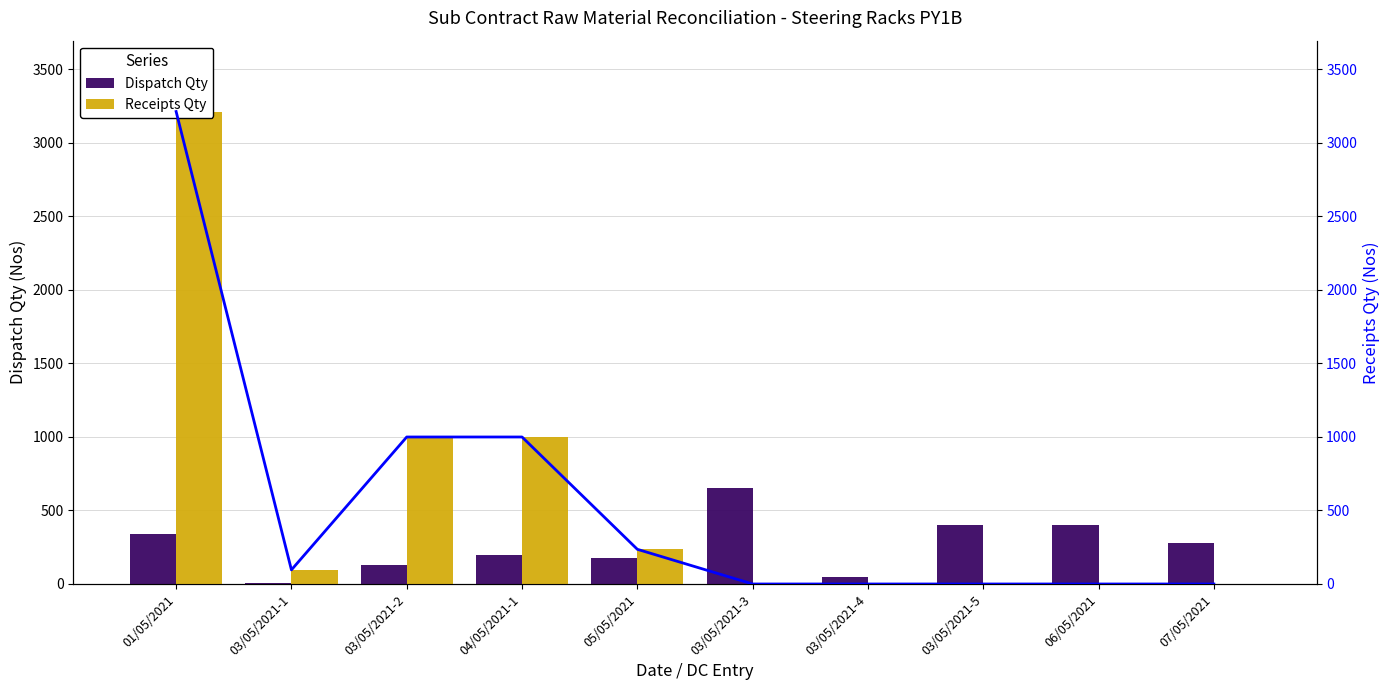

At which category is the sum across all series the highest?

01/05/2021